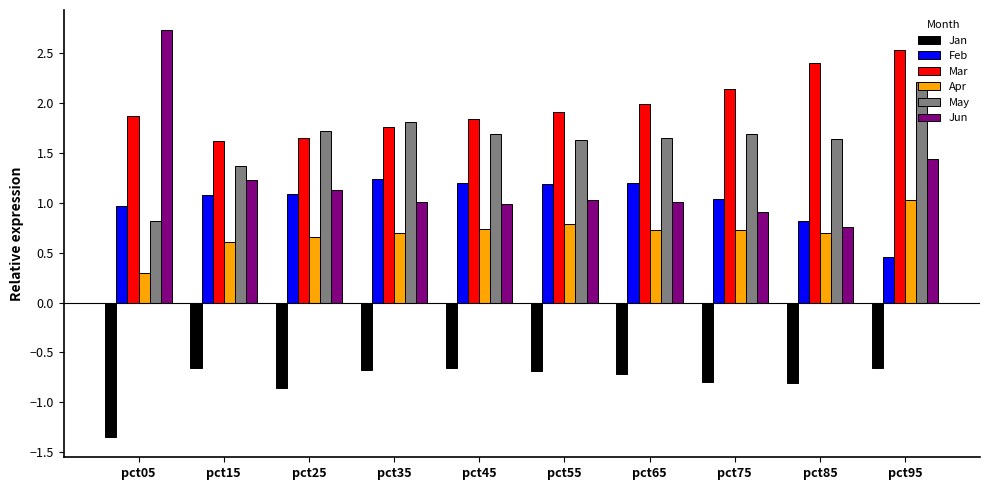

Which label corresponds to the largest value in the chart?

pct05